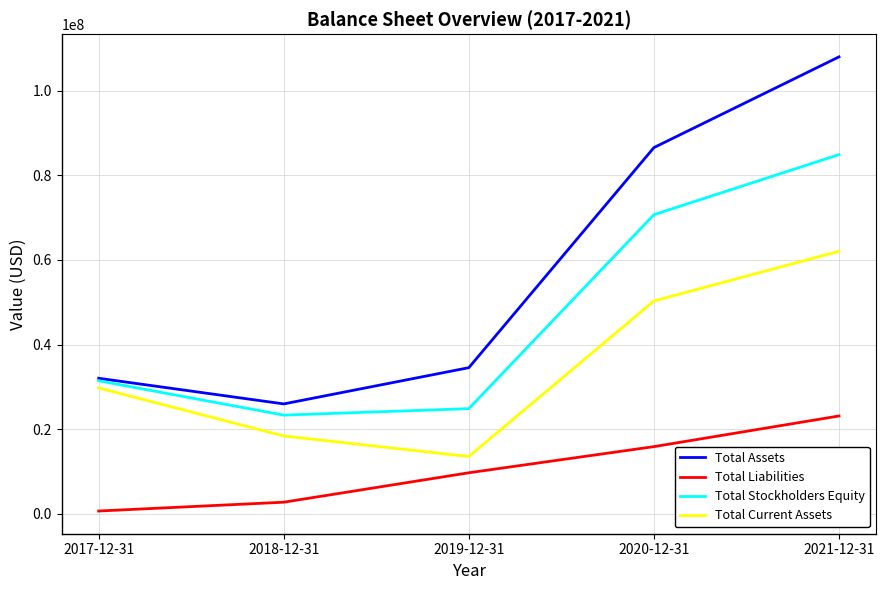

At which category does the chart reach its peak across all series?

2021-12-31